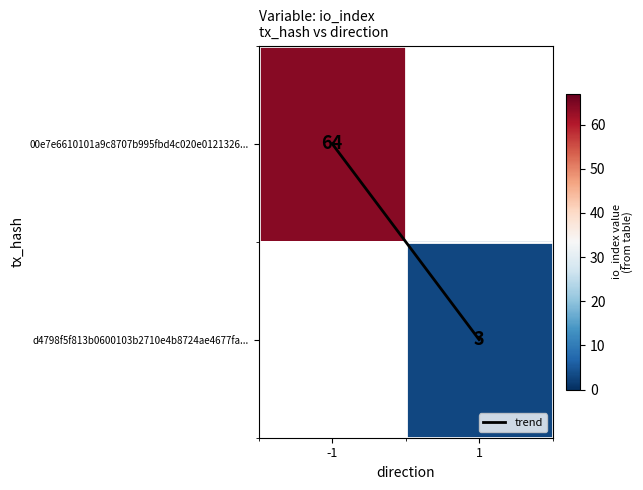

How many values in the trend series are below 1?

1